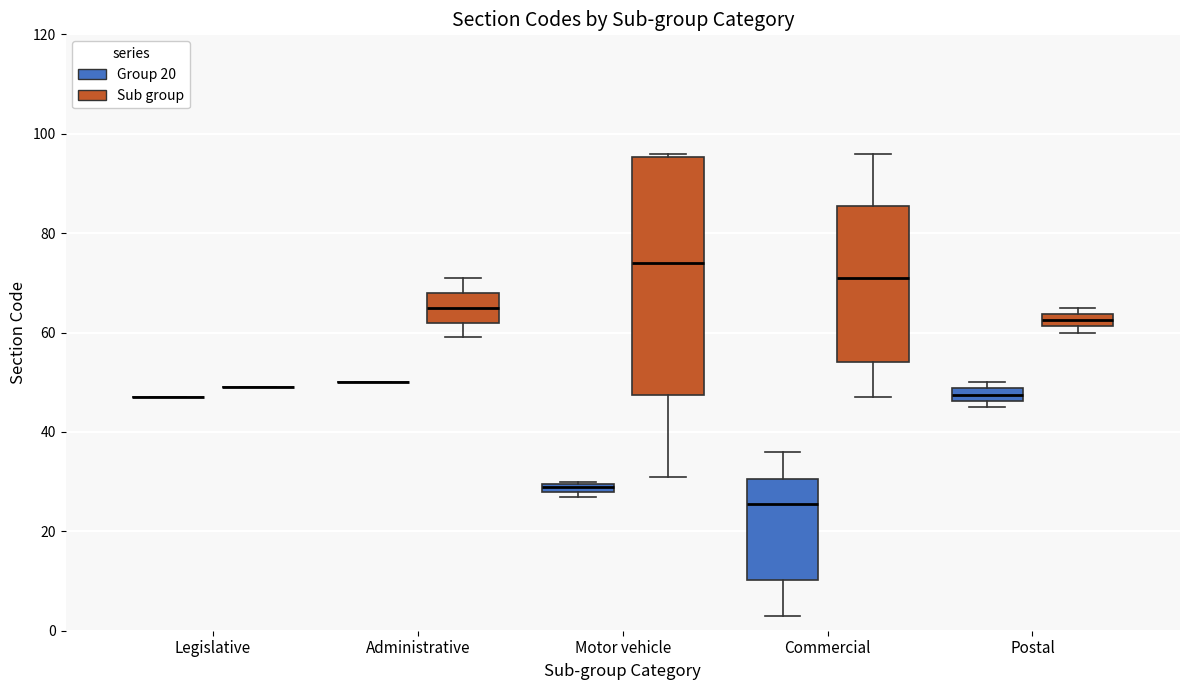

Comparing the boxes themselves (not the whiskers), which one is the tallest?

Motor vehicle (Sub group)